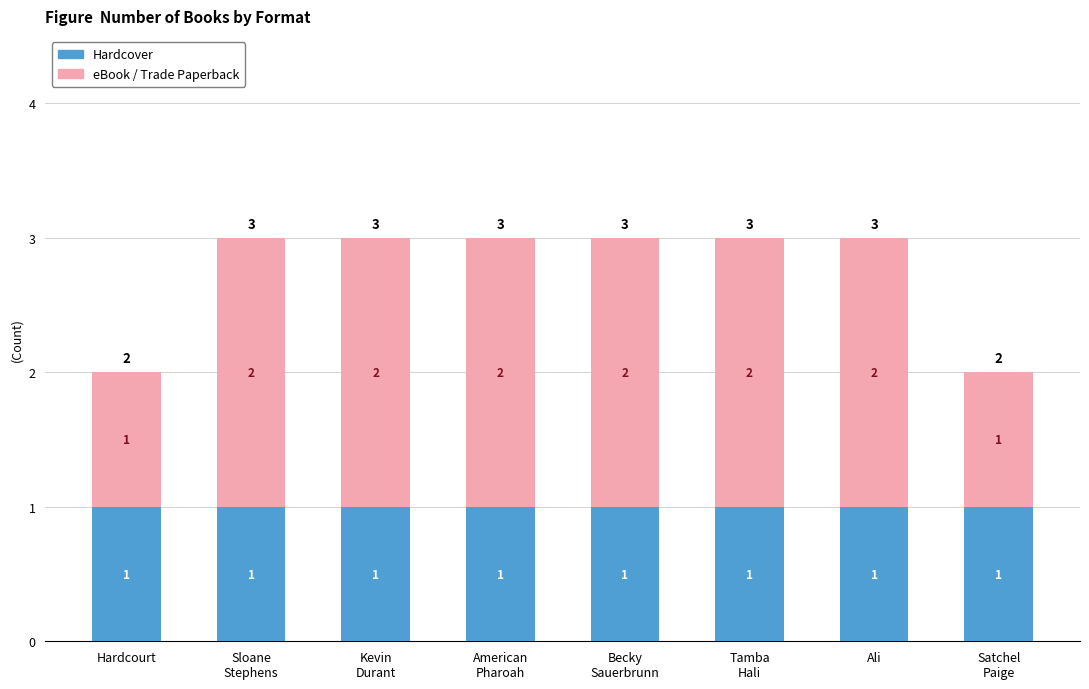

How many bars are there in total?

8